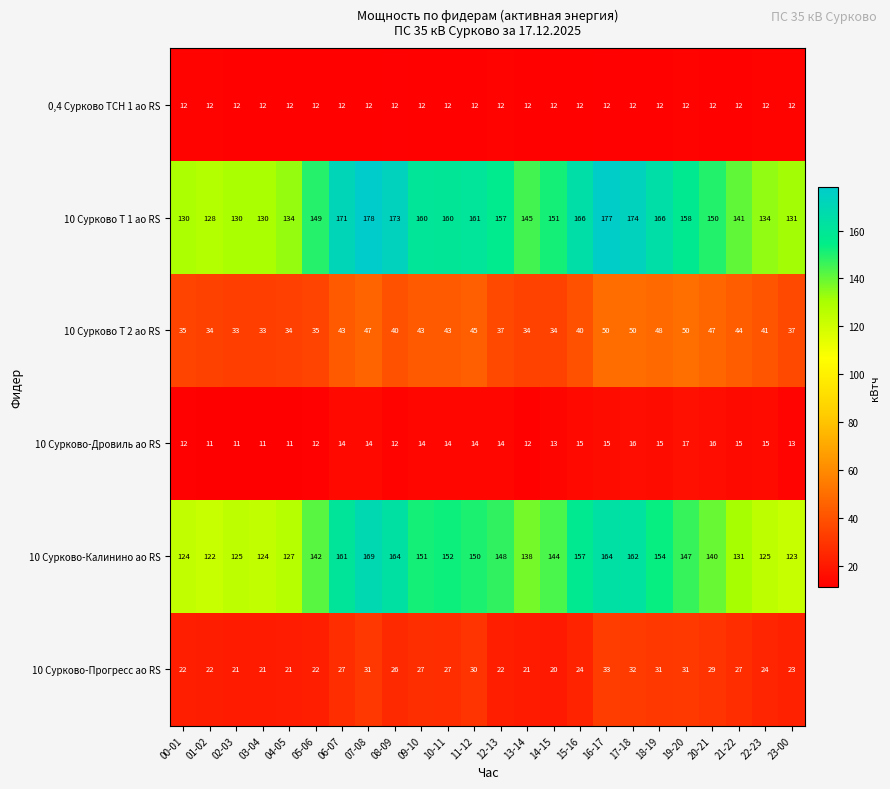

Which category has the highest value in the 10 Сурково-Дровиль ао RS series?

19-20